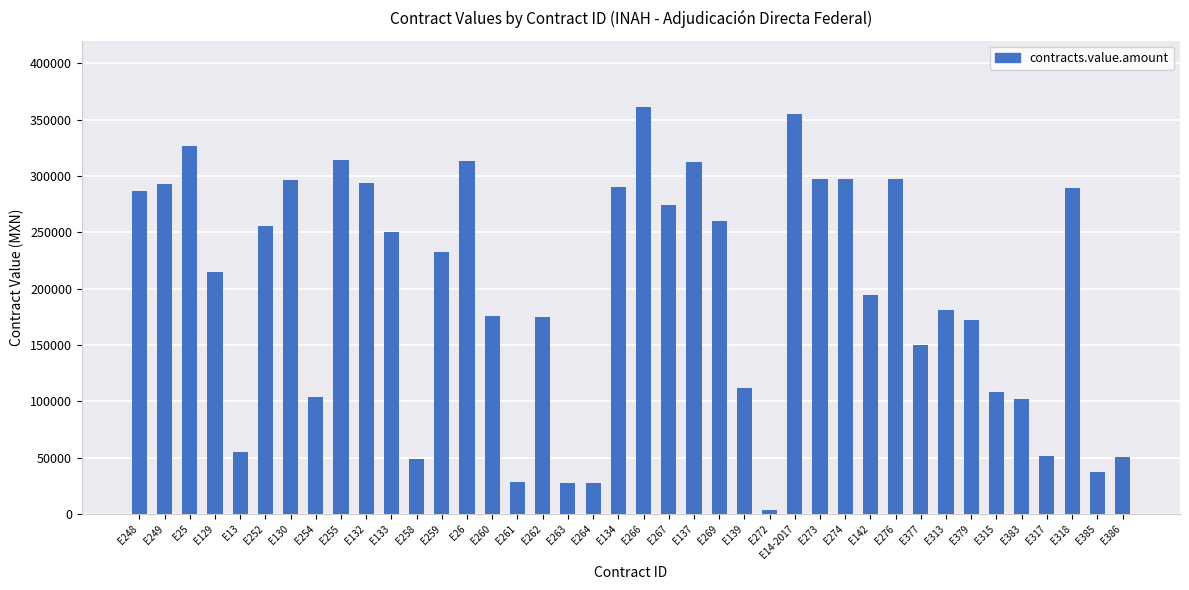

How many distinct data groups are displayed?

1